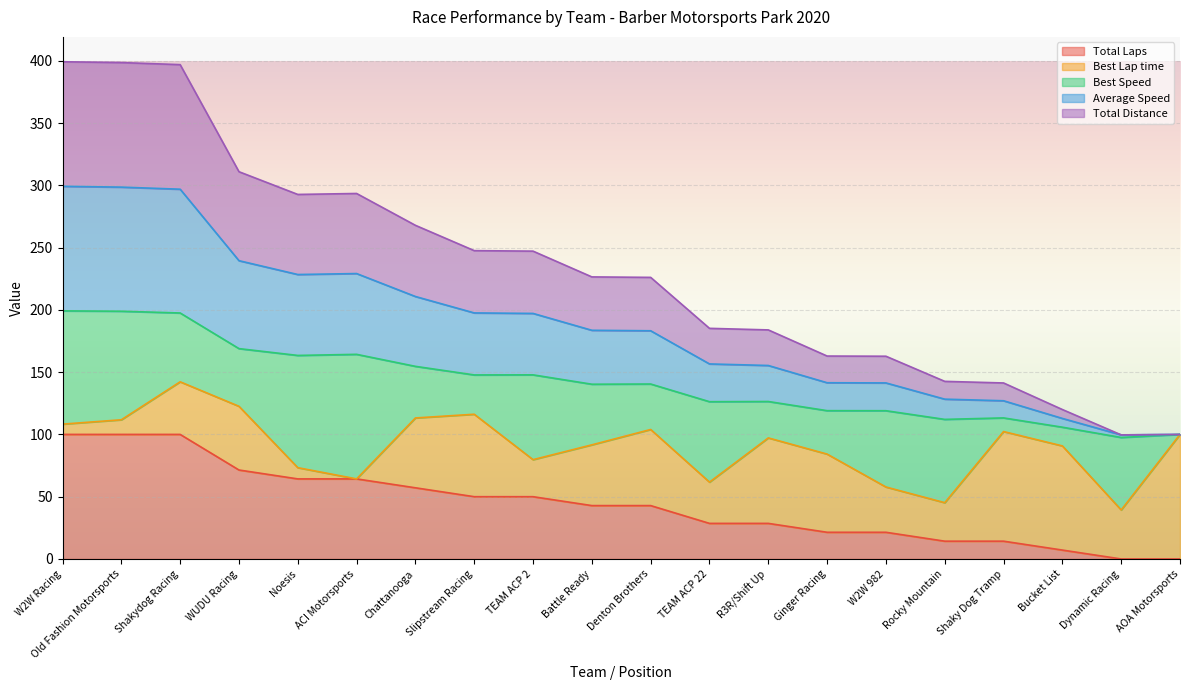

Which has a higher value, Dynamic Racing or Chattanooga?

Chattanooga